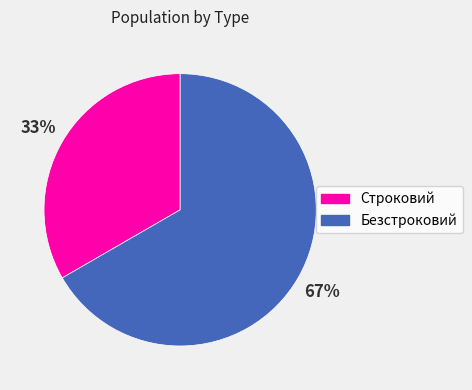

To the nearest percent, what is the combined percentage of Безстроковий and Строковий?

100%